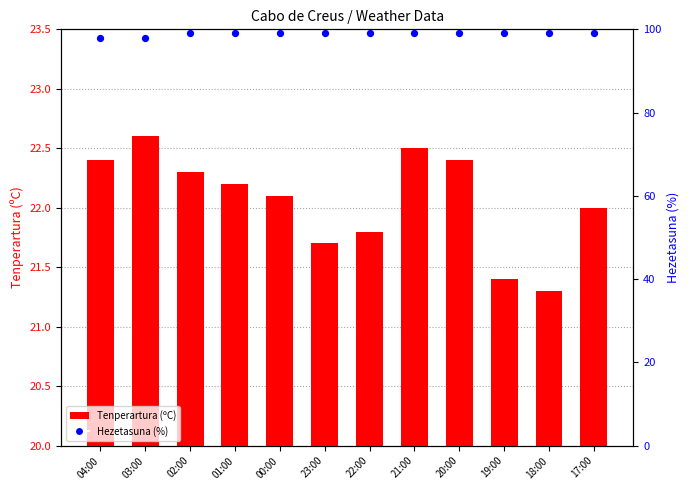

Is the value of Tenperartura (ºC) at 18:00 greater than the value of Hezetasuna (%) at 00:00?

No